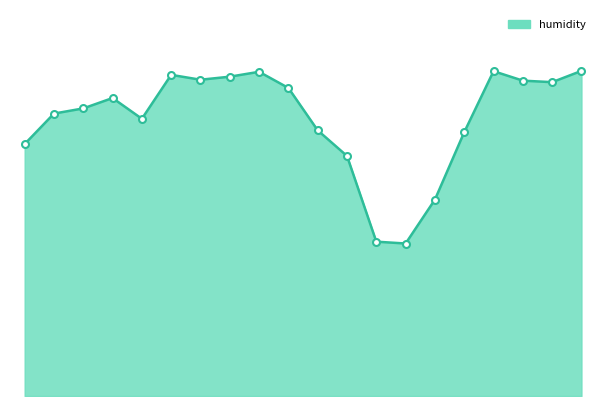

True or false: the data has more than 1 interior local peaks.

True